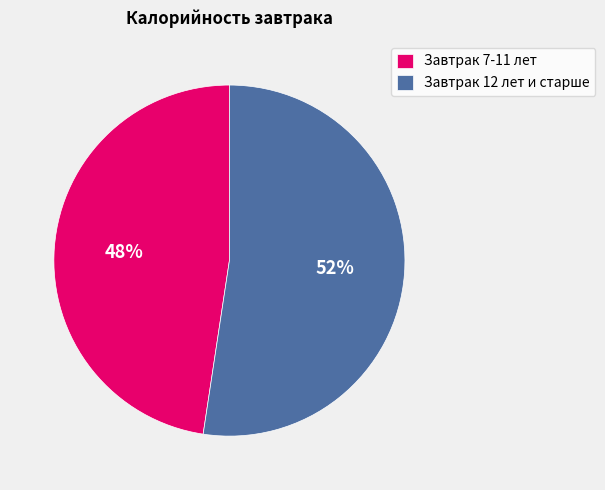

To the nearest percent, what portion does Завтрак 12 лет и старше represent?

52%